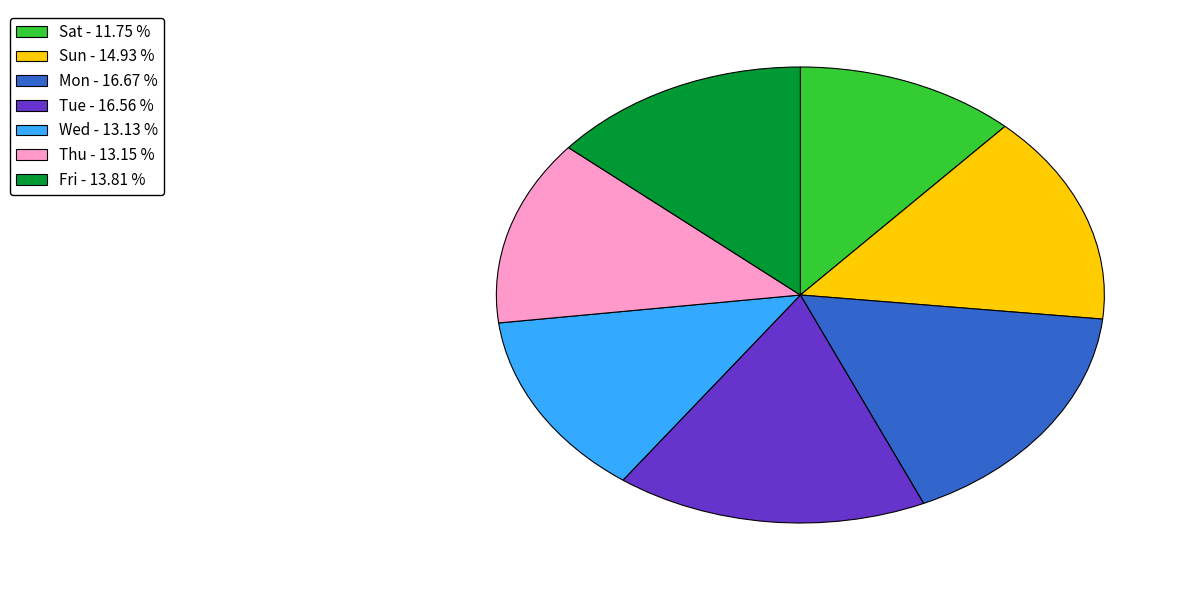

Approximately how many times larger is the value at Sat - 11.75 % compared to Thu - 13.15 %?

0.9